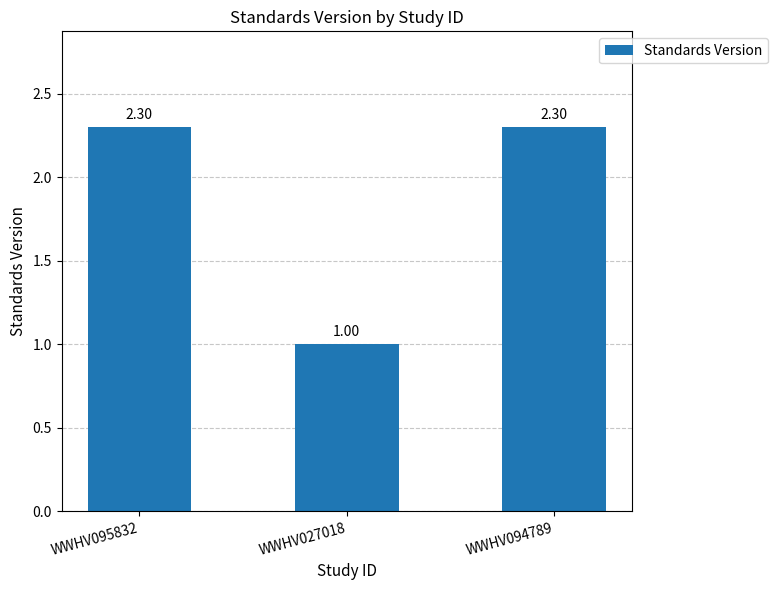

The chart shows a value of 1.1 at WWHV095832. True or false?

False